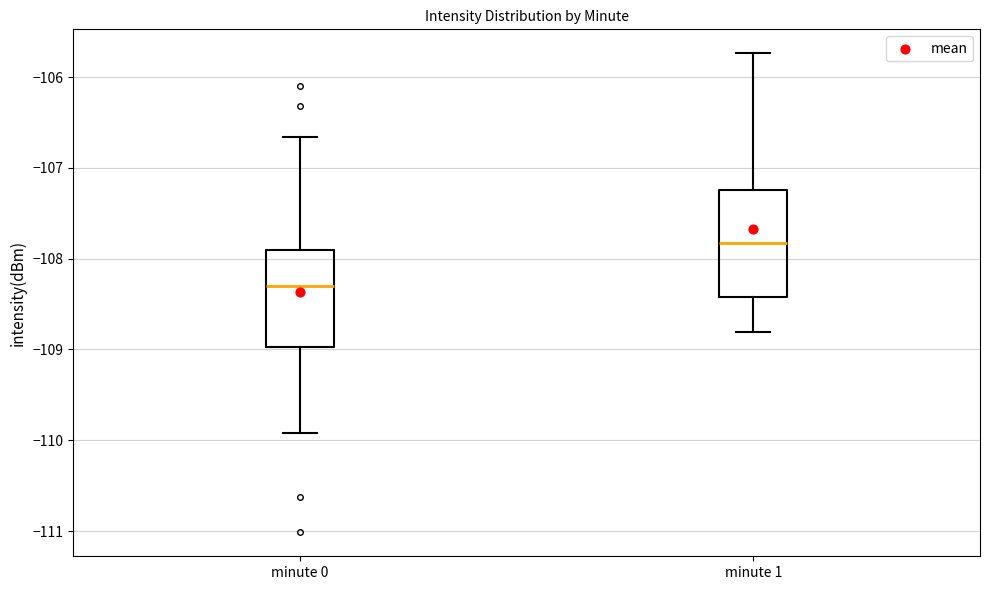

Reading left to right, transcribe this box plot: for each box, give where its median line is, the range the box spans, and where its two whiskers end, as read against the y-axis. The values are not printed on the chart, so give them approximately, as read against the axis.

minute 0: median -108.3, box -109.0 to -107.9, whiskers -109.9 to -106.7
minute 1: median -107.8, box -108.4 to -107.2, whiskers -108.8 to -105.7